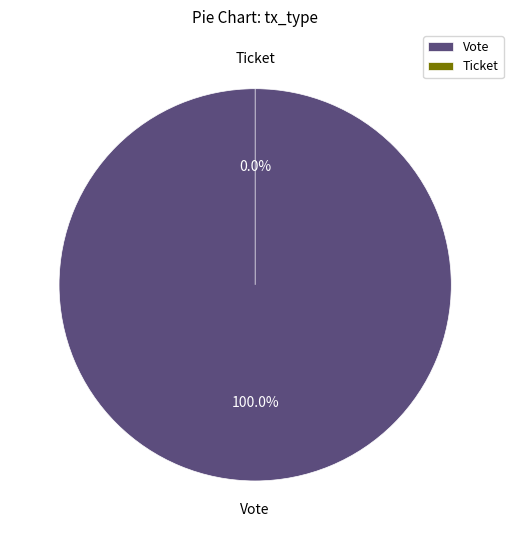

To the nearest percent, what percentage of the pie is Vote?

100%